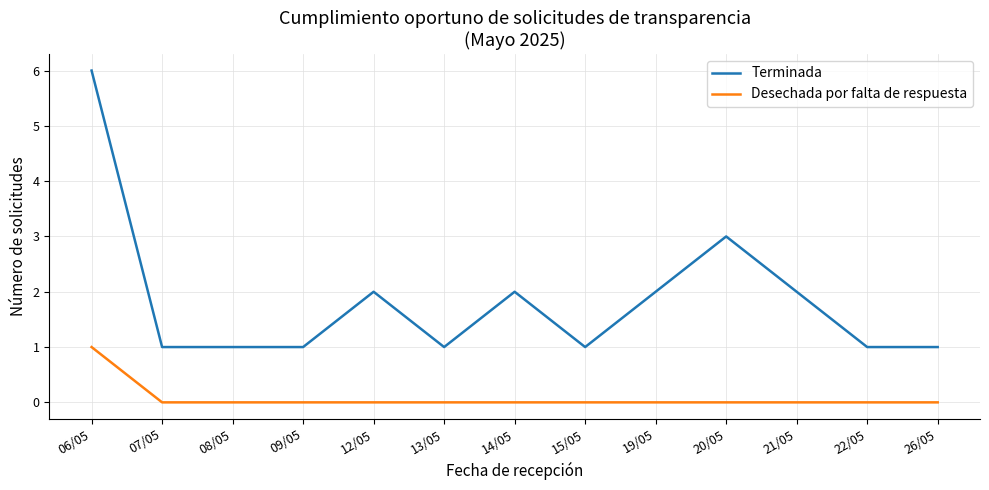

At 13/05, list the series in order from largest to smallest.

Terminada, Desechada por falta de respuesta